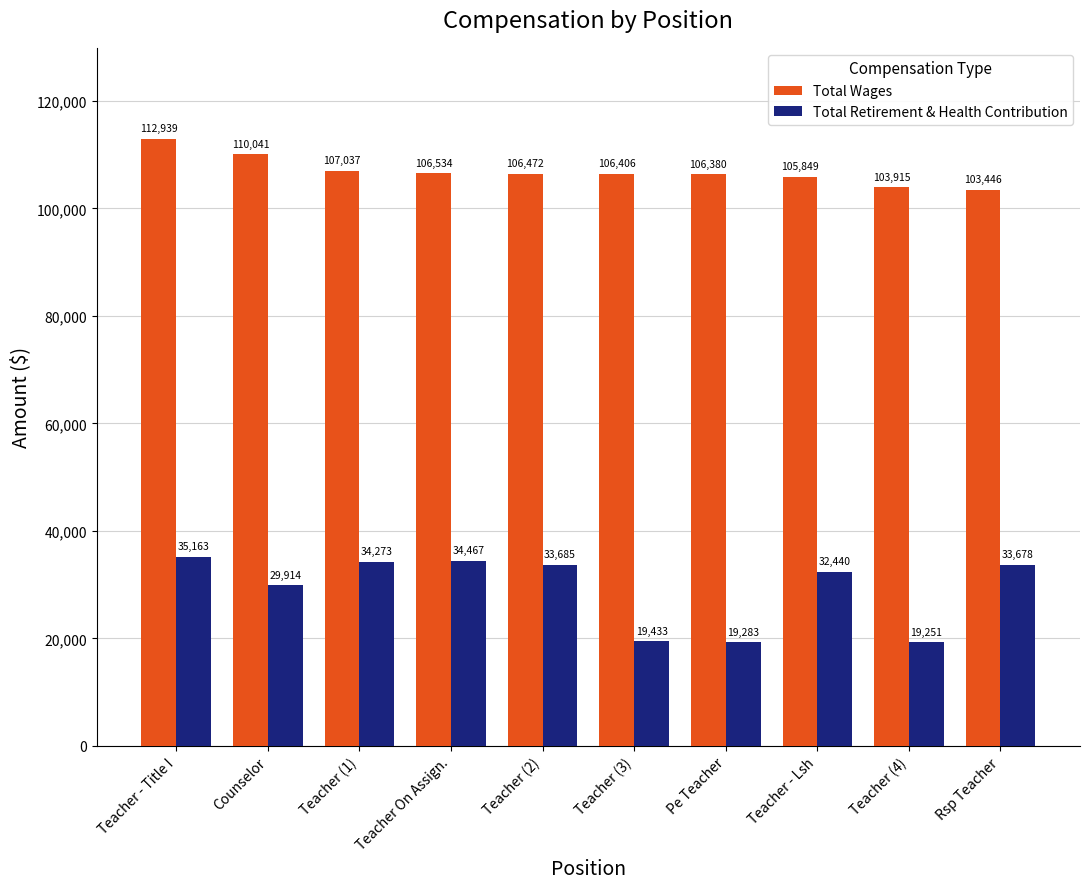

What is the value of the Total Retirement & Health Contribution bar at the 10th from the left?

33678